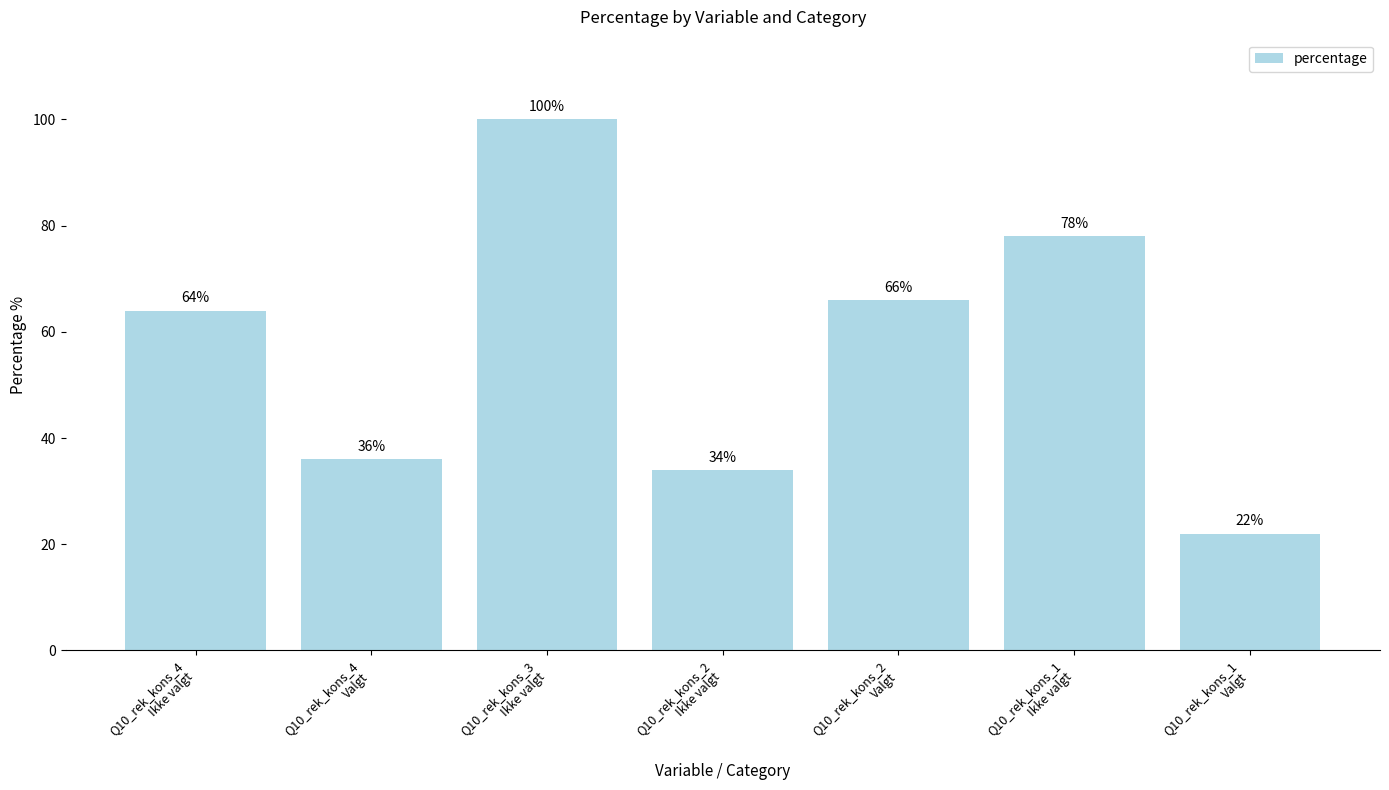

Reading right to left, transcribe all the data shown in this chart.

Q10_rek_kons_1
Valgt=22	Q10_rek_kons_1
Ikke valgt=78	Q10_rek_kons_2
Valgt=66	Q10_rek_kons_2
Ikke valgt=34	Q10_rek_kons_3
Ikke valgt=100	Q10_rek_kons_4
Valgt=36	Q10_rek_kons_4
Ikke valgt=64